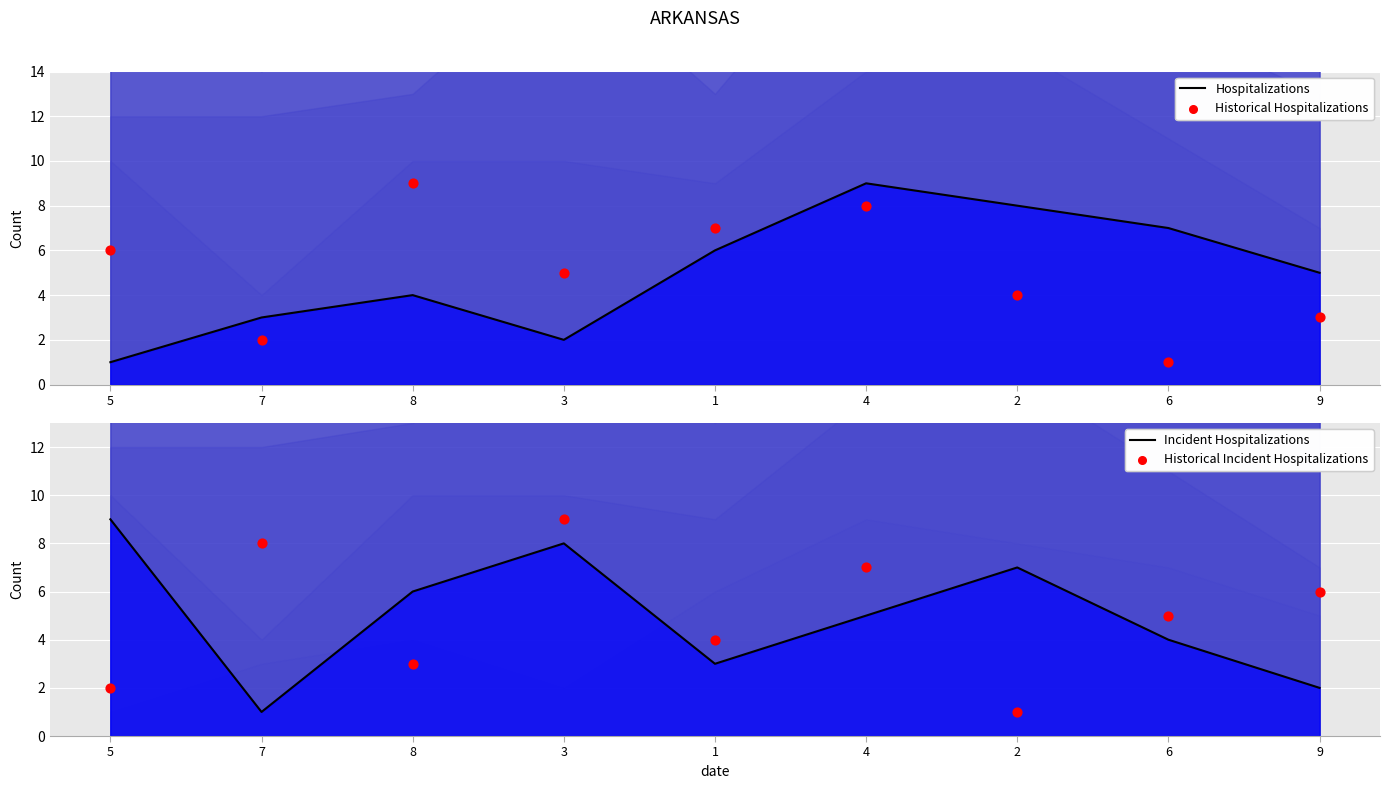

What are all the series names shown in the legend?

Hospitalizations, Historical Hospitalizations, Incident Hospitalizations, Historical Incident Hospitalizations